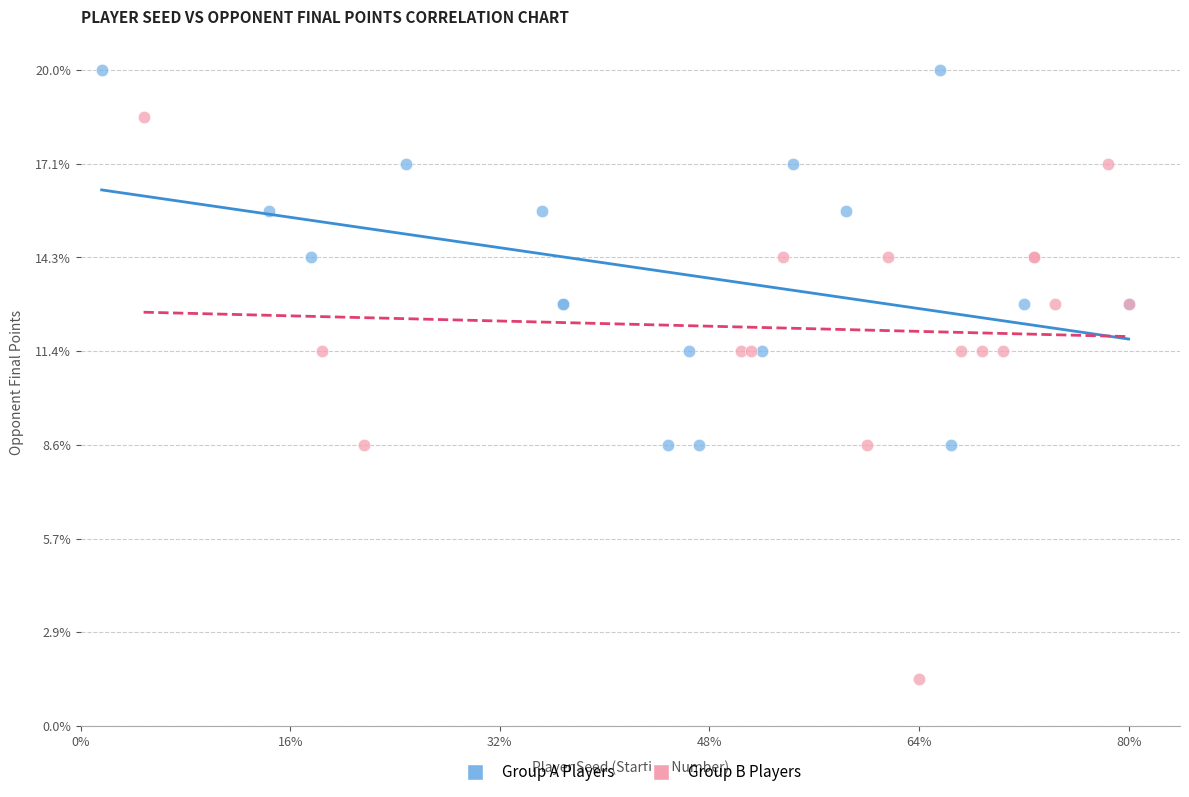

Which series has the largest Y range (max minus min)?

Group B Players